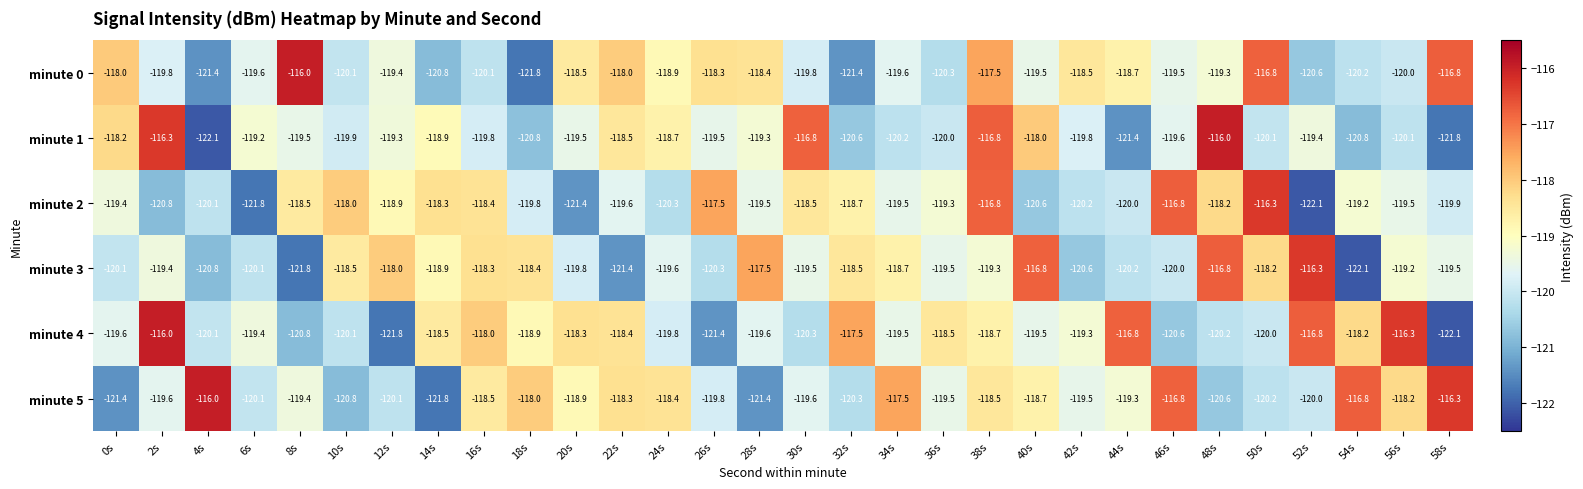

What is the spread (max minus min) of values at 20s?

3.1